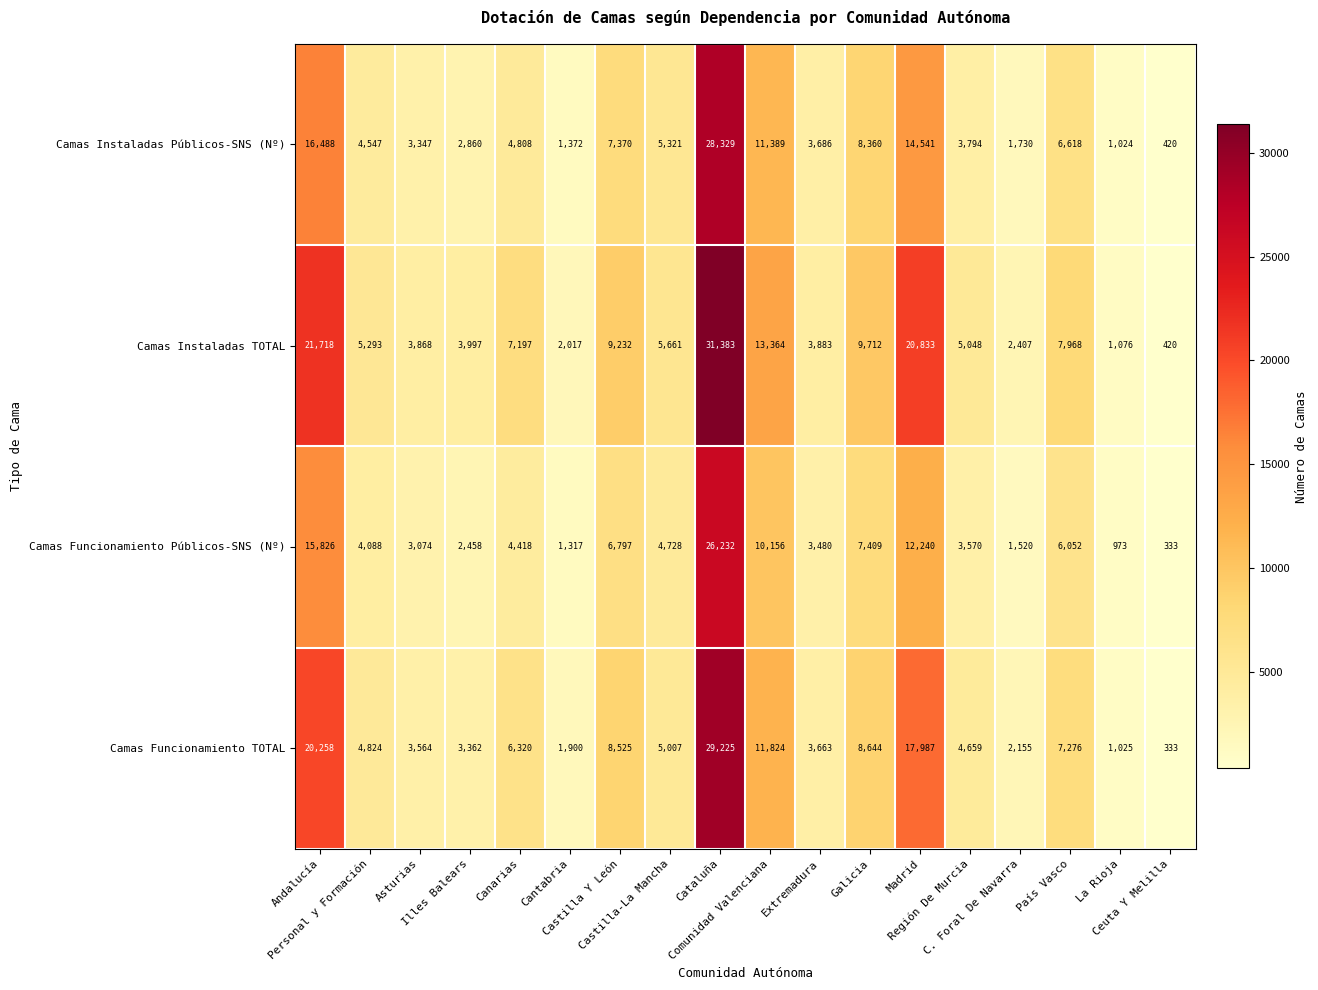

What is the minimum value shown in the chart?

333